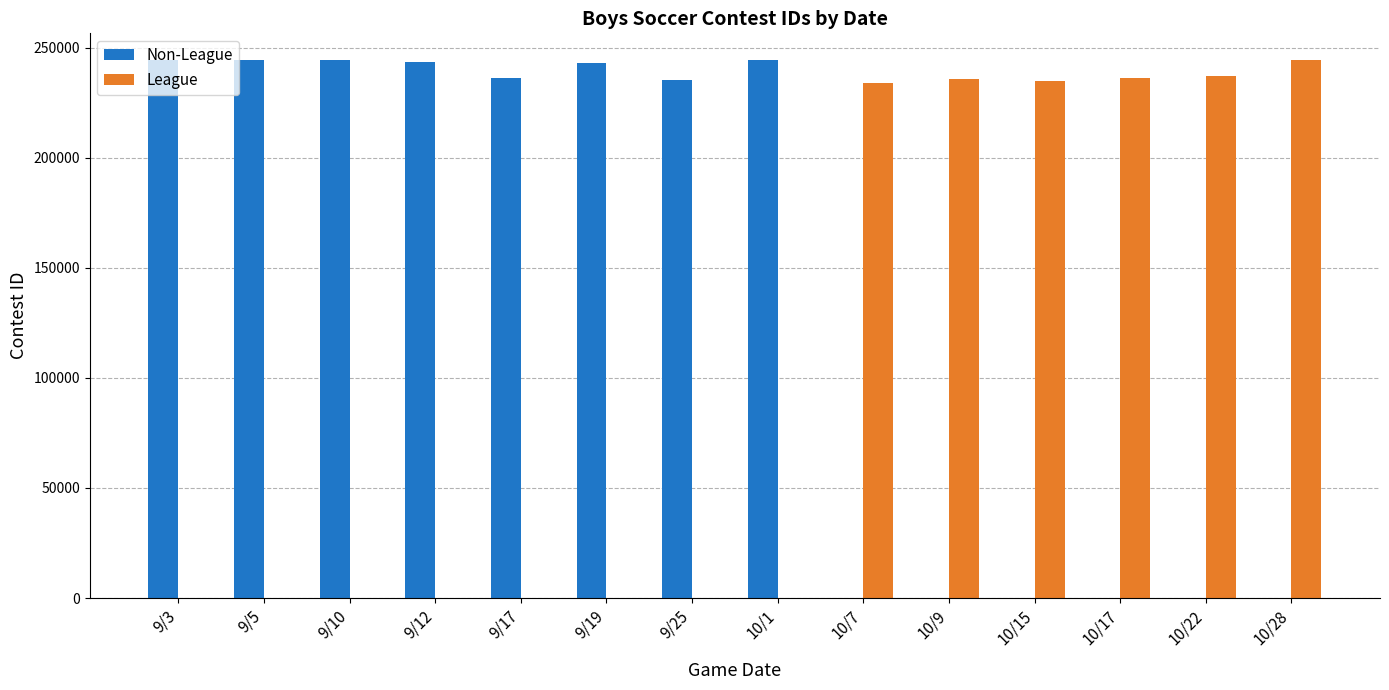

The League series shows 107668 at 10/22. True or false?

False